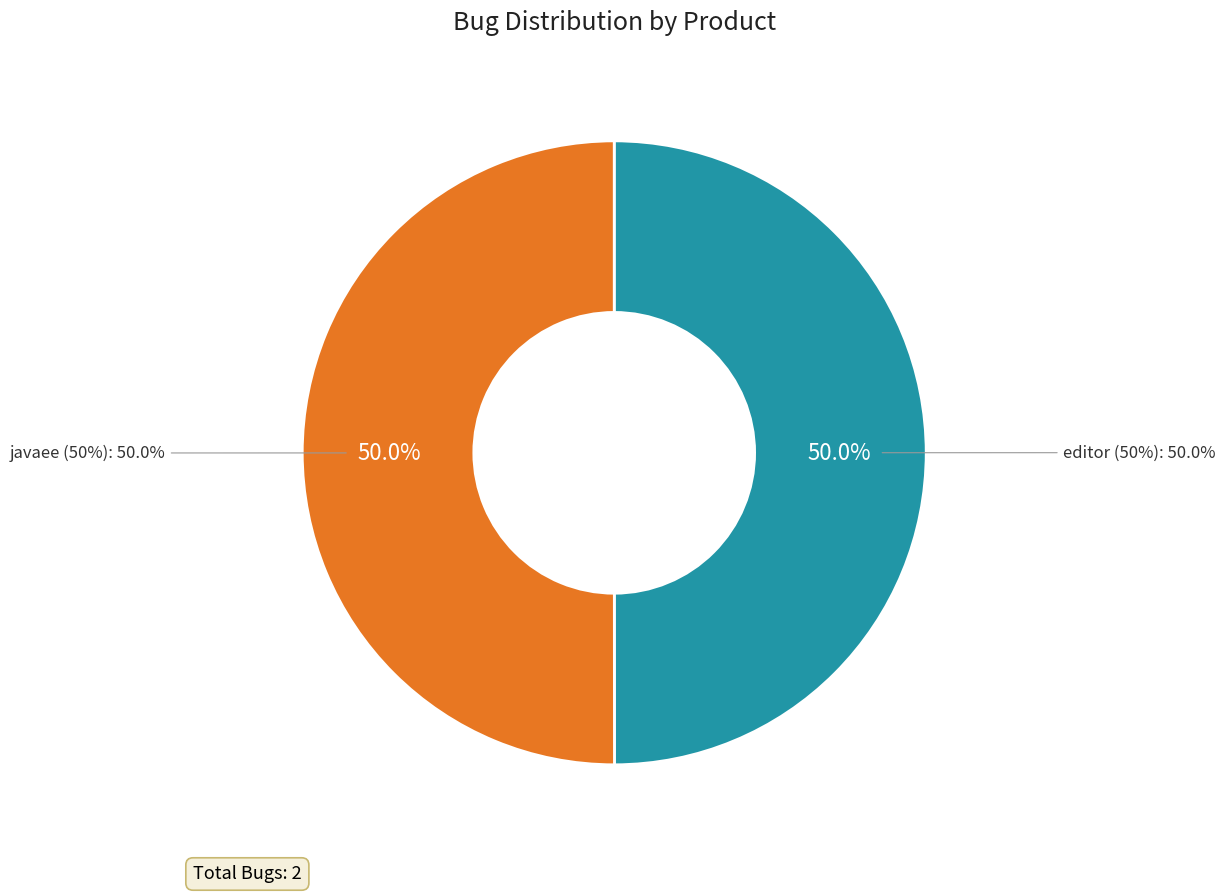

To the nearest percent, what is the combined percentage of javaee and editor?

100%